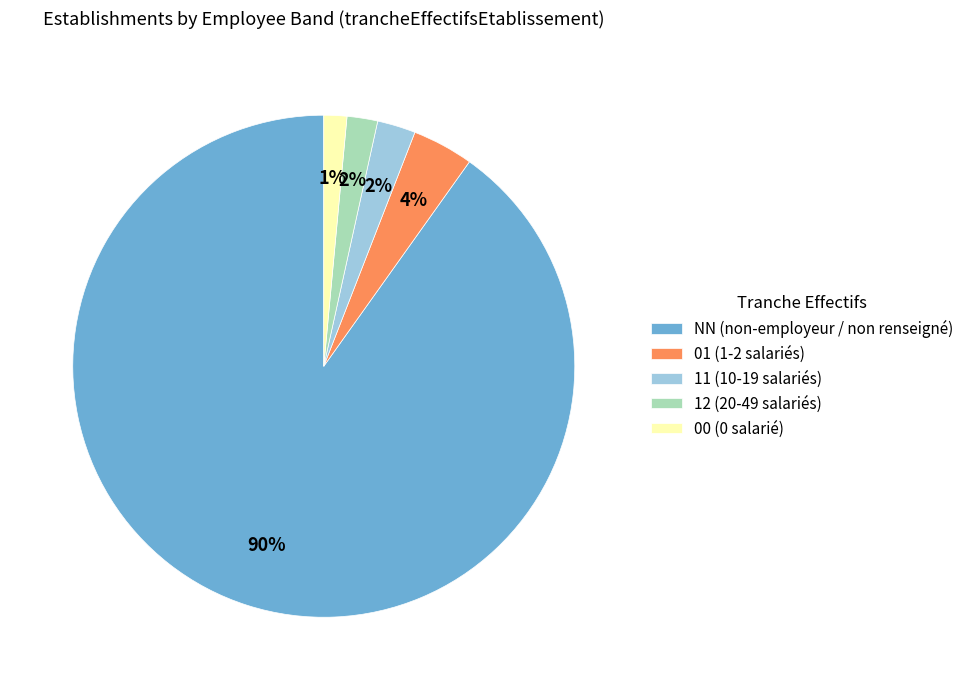

Is it true that 00 is 1% of the pie?

True